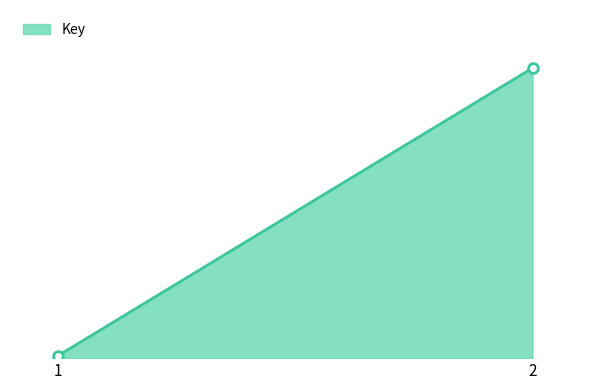

List the labels in order of value, largest first.

2, 1